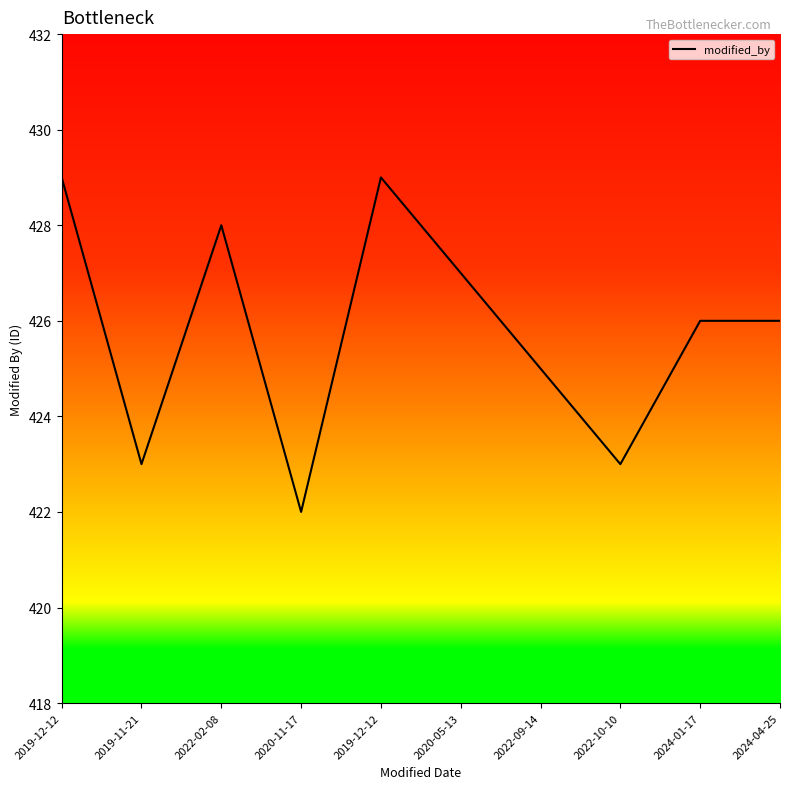

What is the label of the 2nd point from the right?

2024-01-17